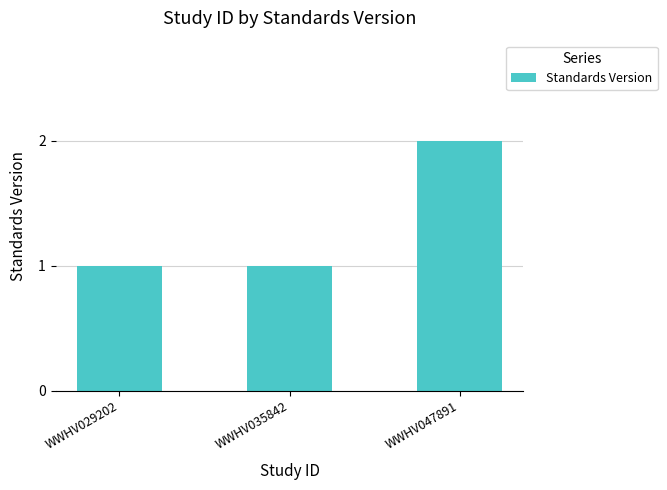

Between WWHV047891 and WWHV029202, which is larger?

WWHV047891